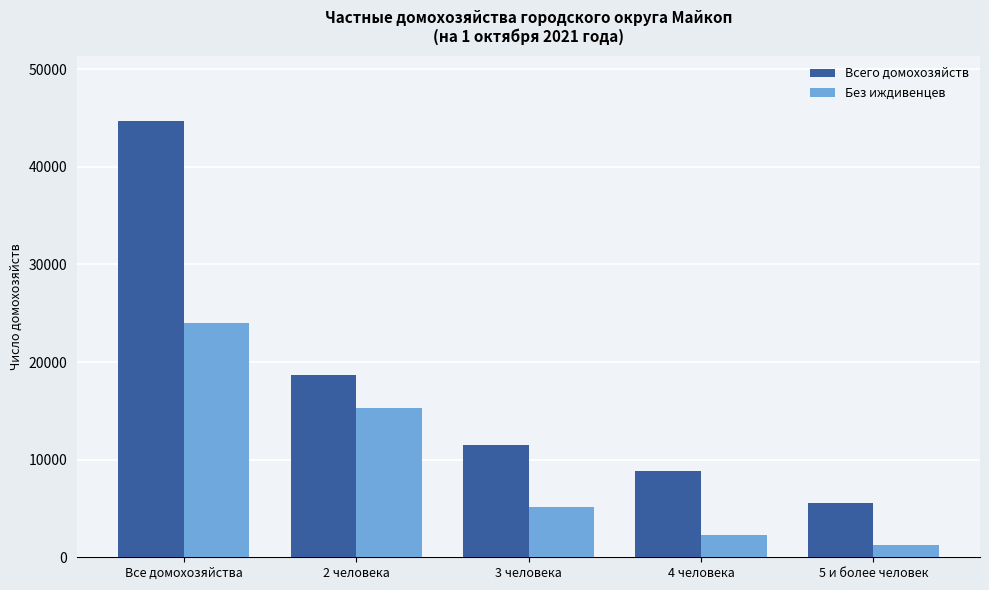

What is the difference between the Всего домохозяйств values at 4 человека and Все домохозяйства?

35775